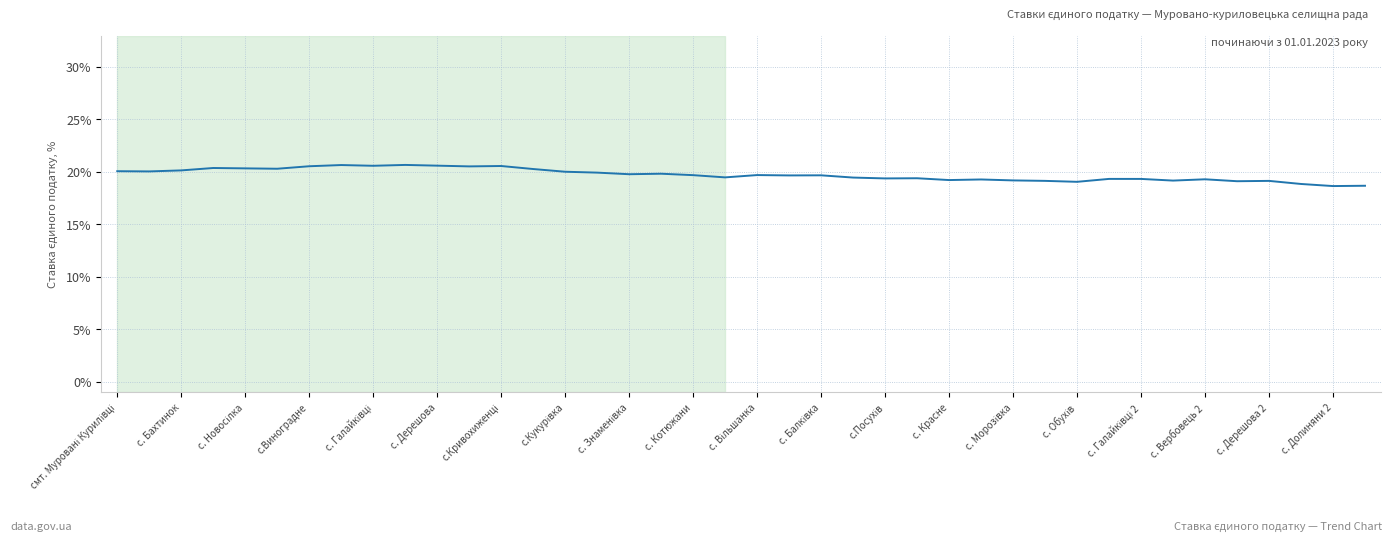

What is the difference between the maximum and minimum values?

2.0